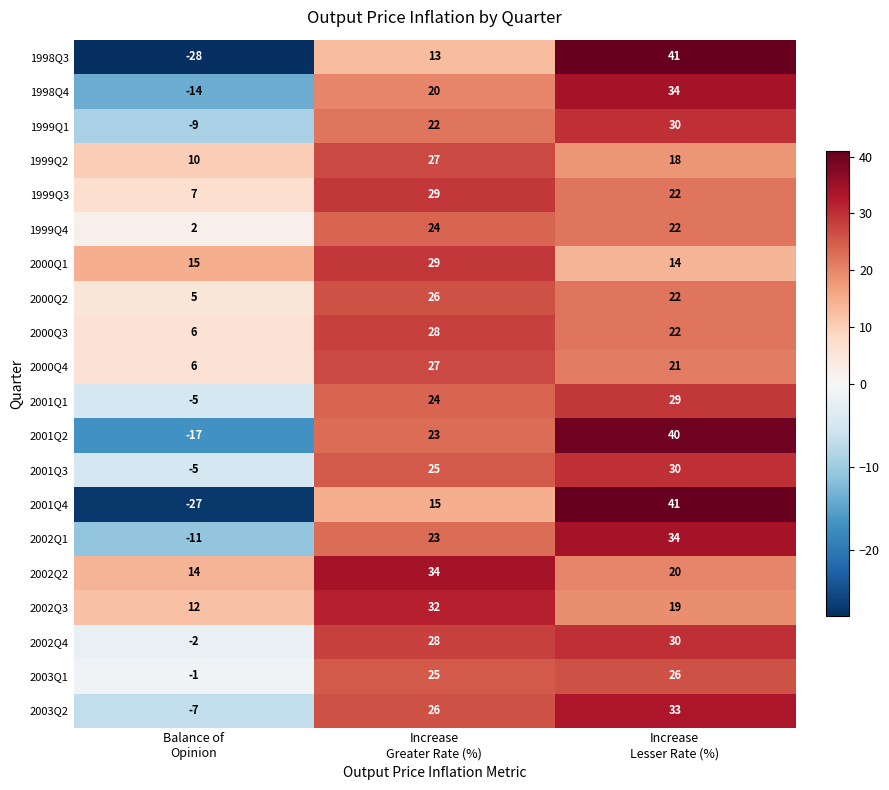

How many 2002Q2 values are between 14 and 34?

3